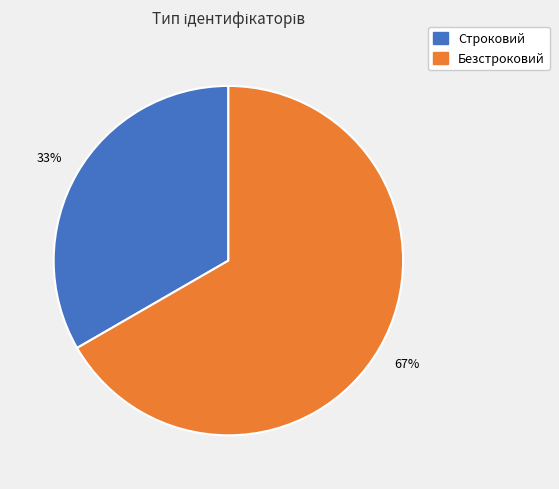

Is it true that Безстроковий is 67% of the pie?

True